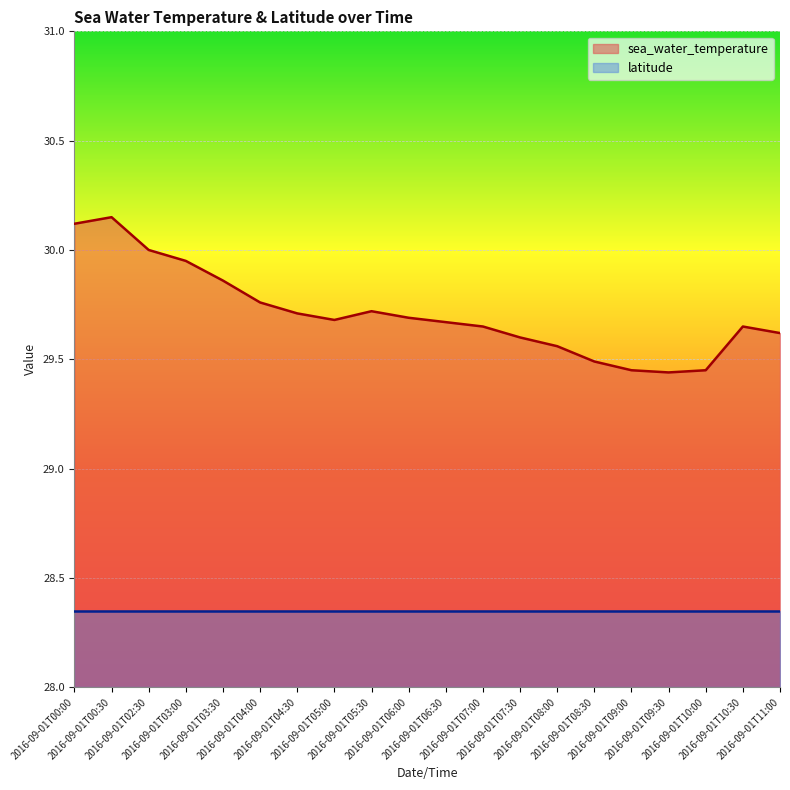

Reading right to left, list all the values displayed in this chart.

29.6	29.6	29.4	29.4	29.4	29.5	29.6	29.6	29.6	29.7	29.7	29.7	29.7	29.7	29.8	29.9	29.9	30.0	30.1	30.1